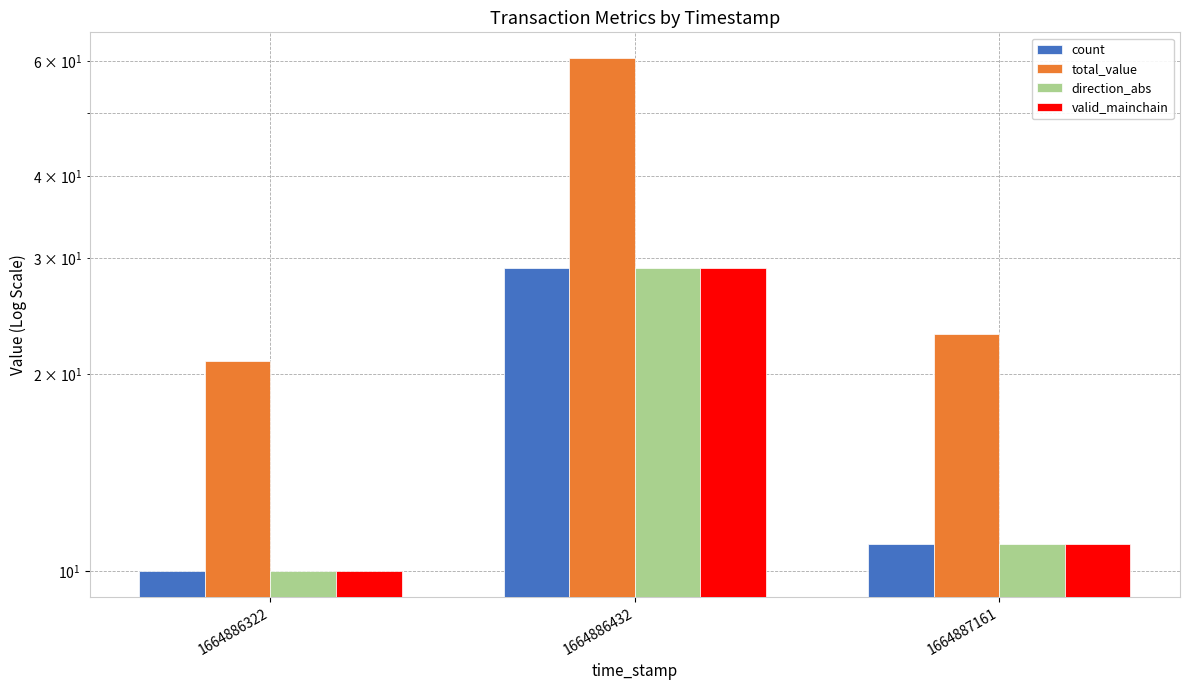

What is the spread (max minus min) of values at 1664886432?

31.6